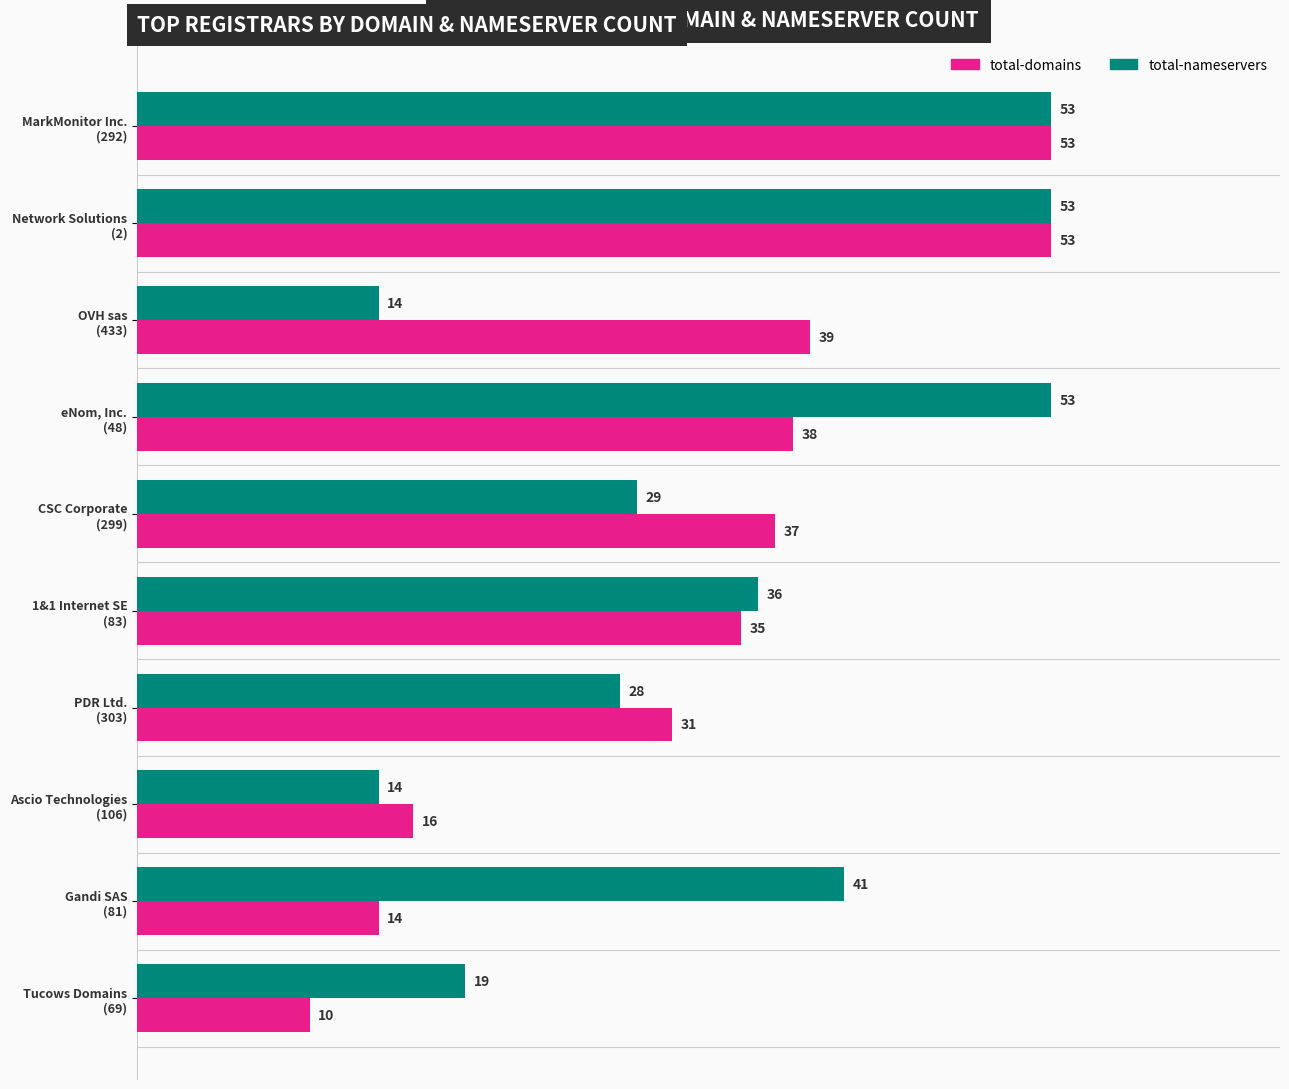

Which series has the largest total across all categories?

total-nameservers